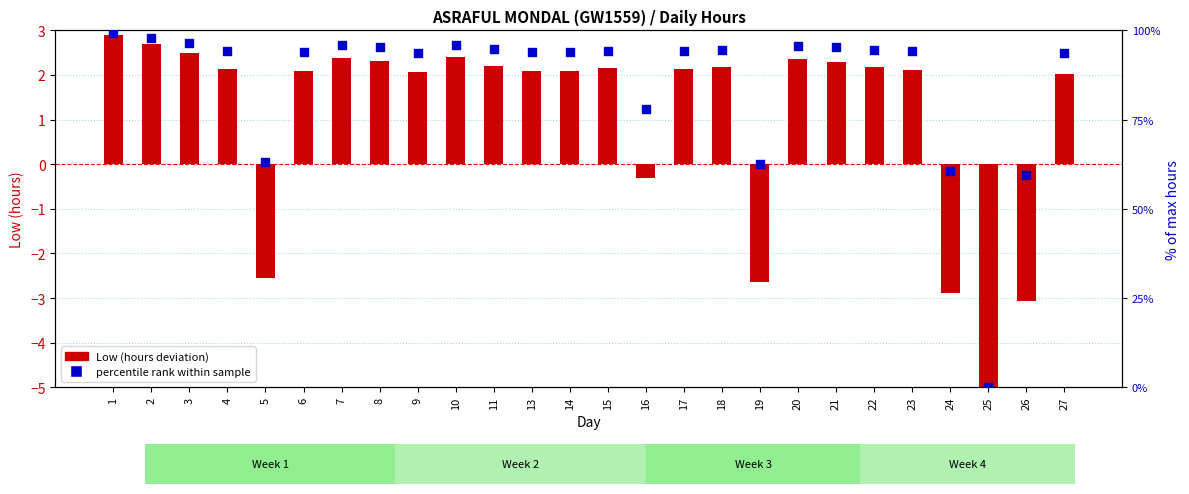

Which series has the largest total across all categories?

percentile rank within sample